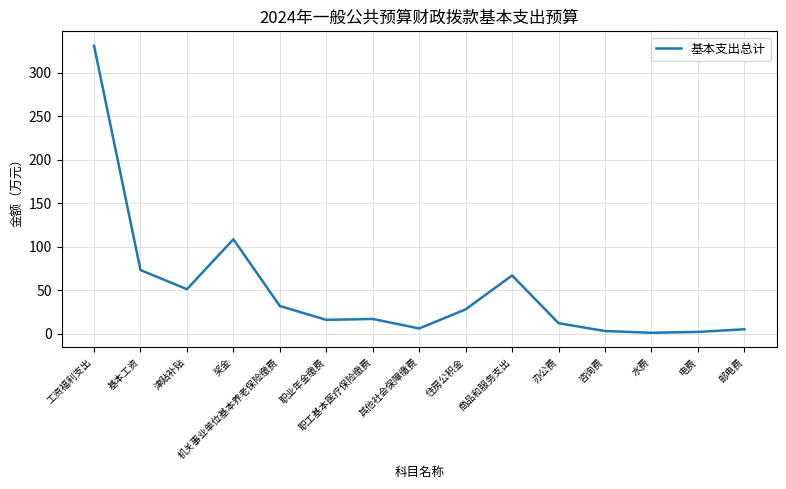

The value at 咨询费 is 3.0. True or false?

True